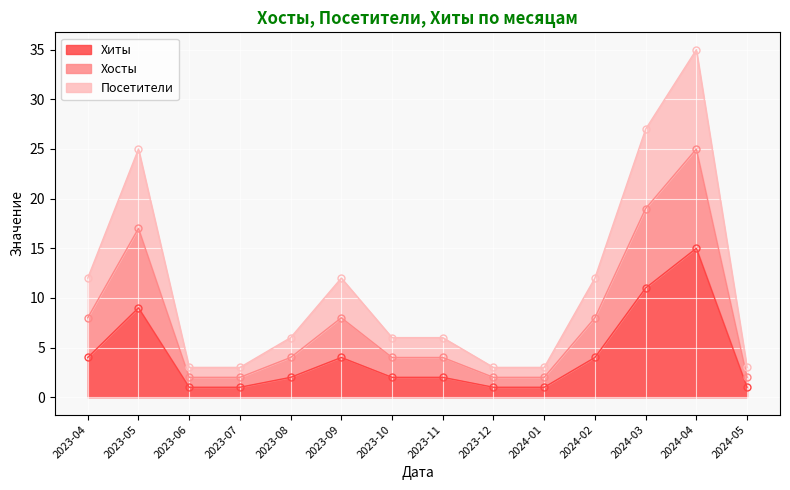

Count the number of categories in the chart.

14